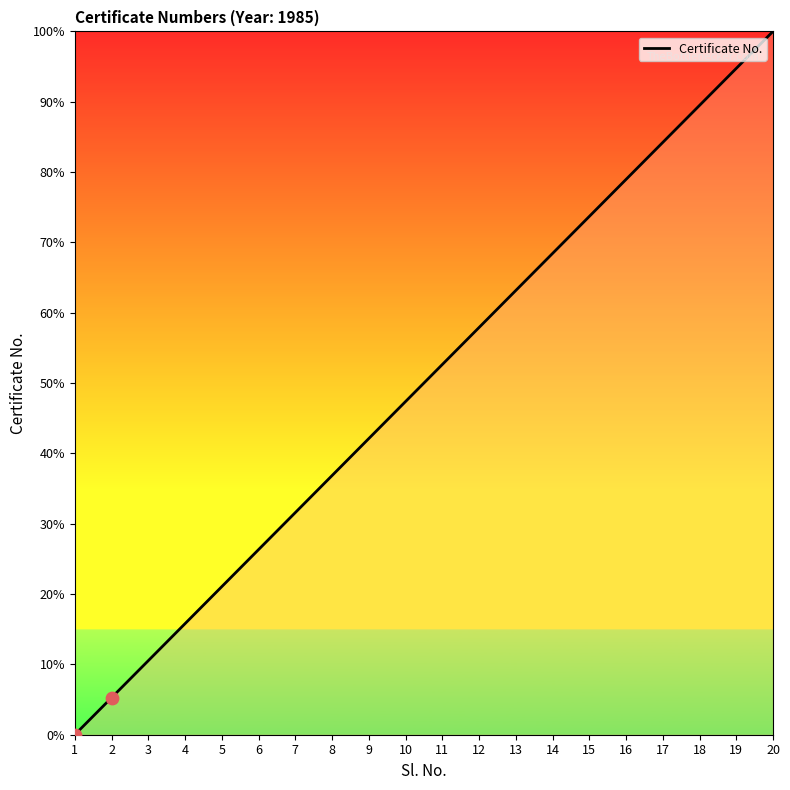

What is the change in value from 5 to 13?

+42.1